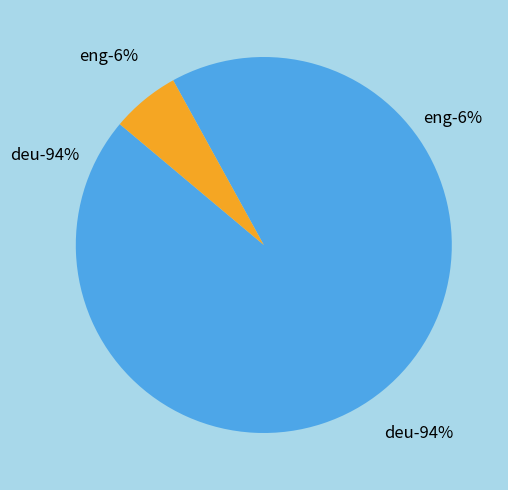

To the nearest percent, what is the average slice percentage?

50%